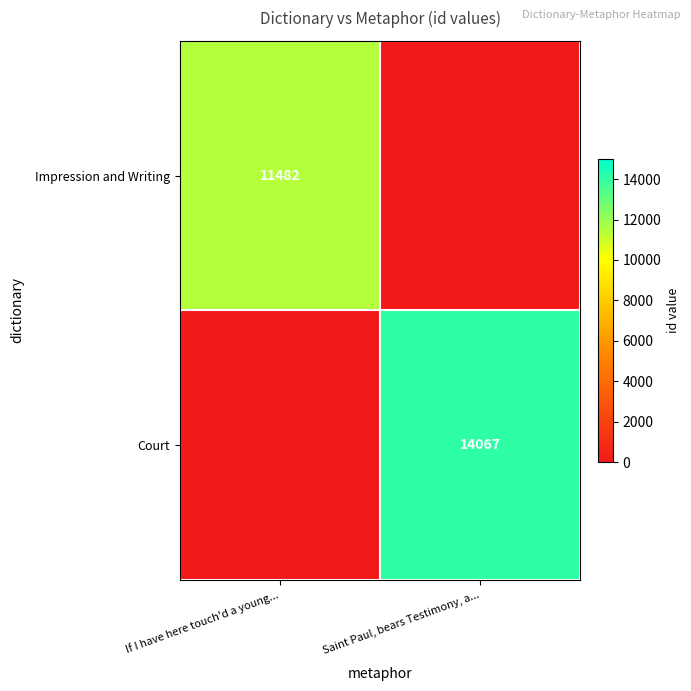

The value of Court at Saint Paul, bears Testimony, a... is 3072. True or false?

False